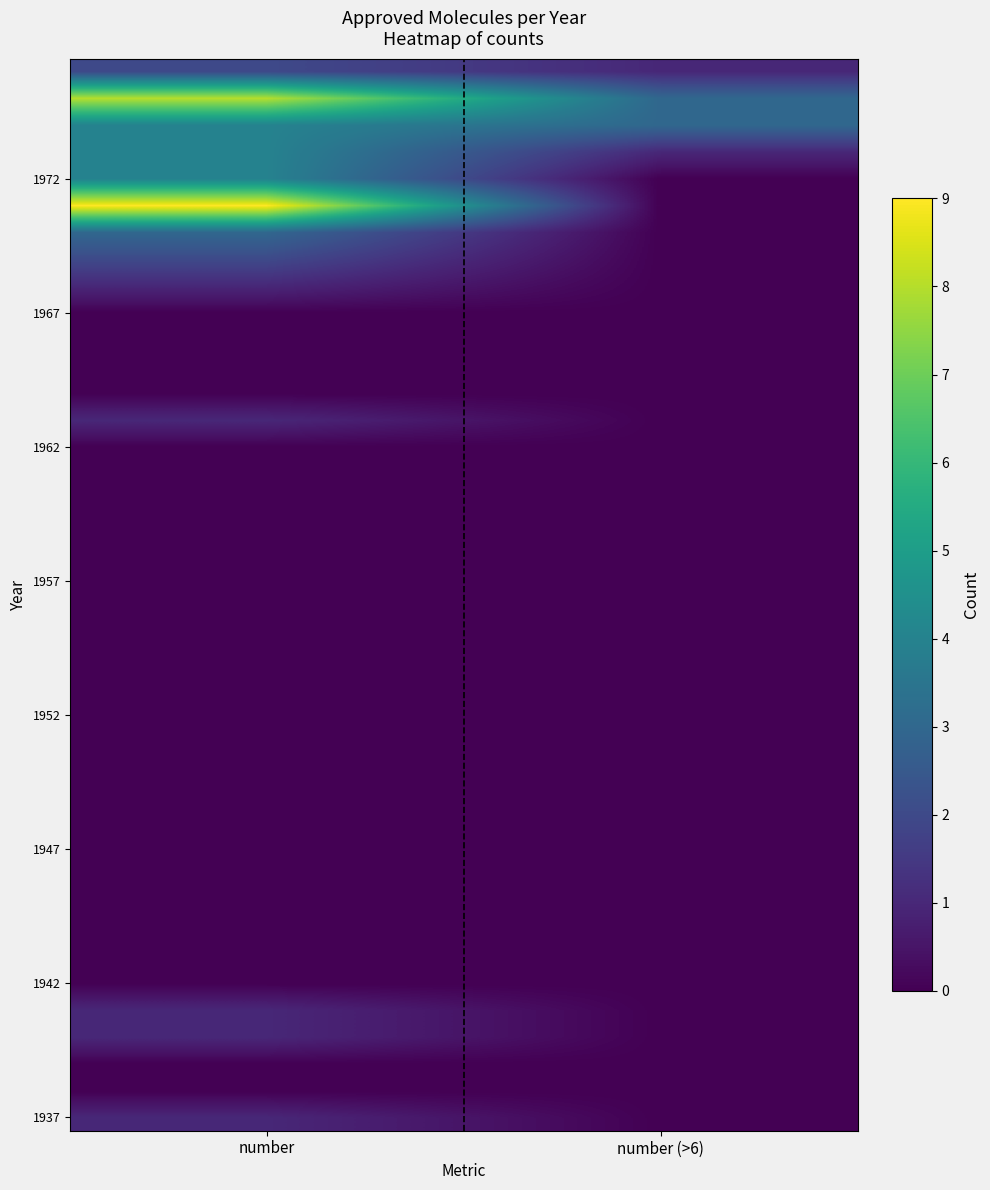

Which has a higher value, number (>6) or number?

number